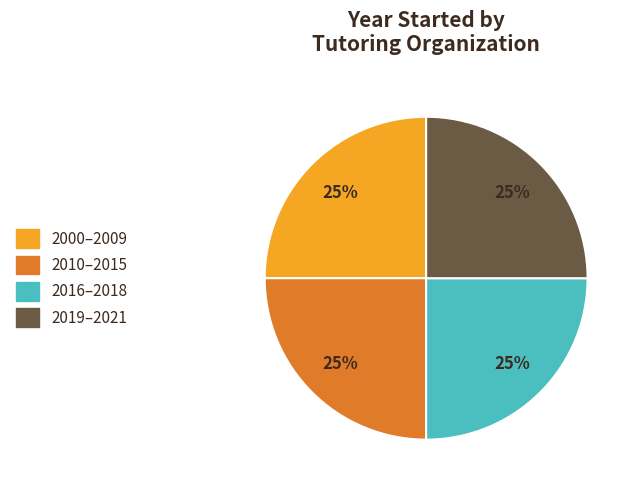

Count the number of slices in the pie.

4